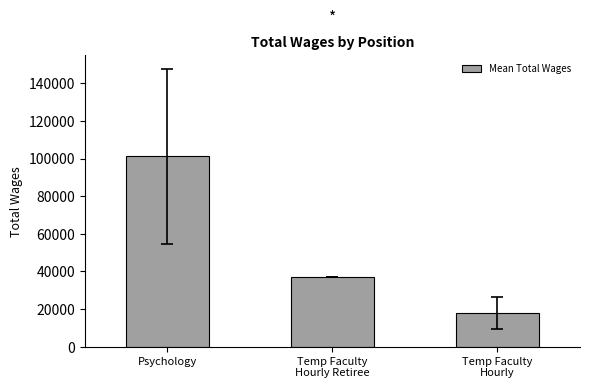

The chart shows a value of 14164.0 at Temp Faculty
Hourly Retiree. True or false?

False